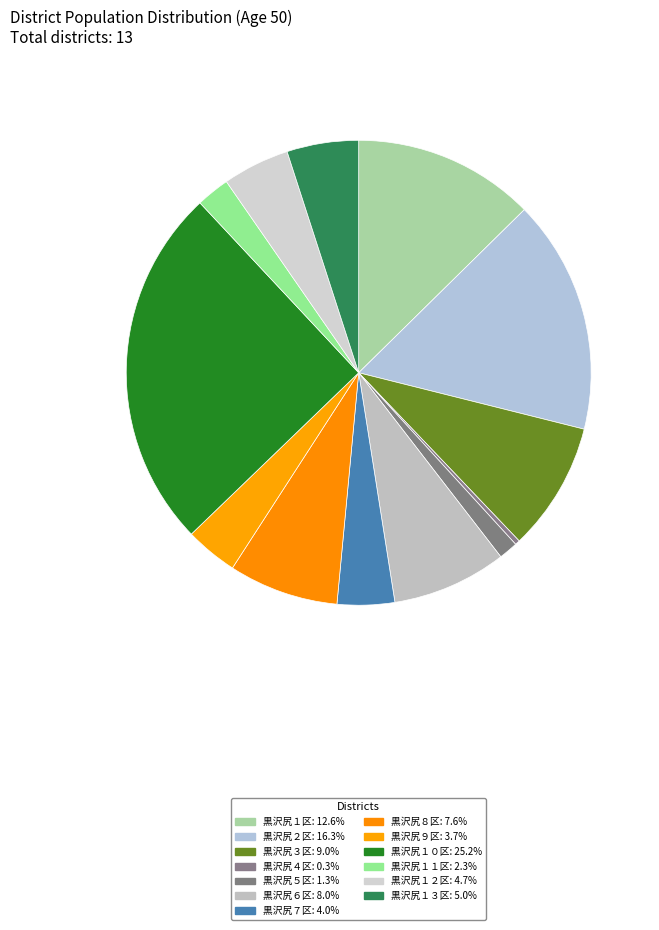

To the nearest percent, what is the average slice percentage?

8%